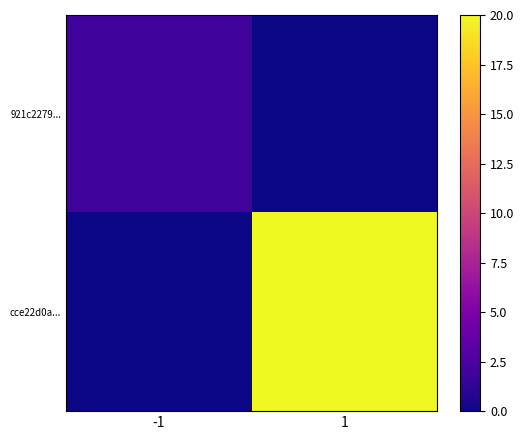

Which series changed the most between -1 and 1?

cce22d0a...